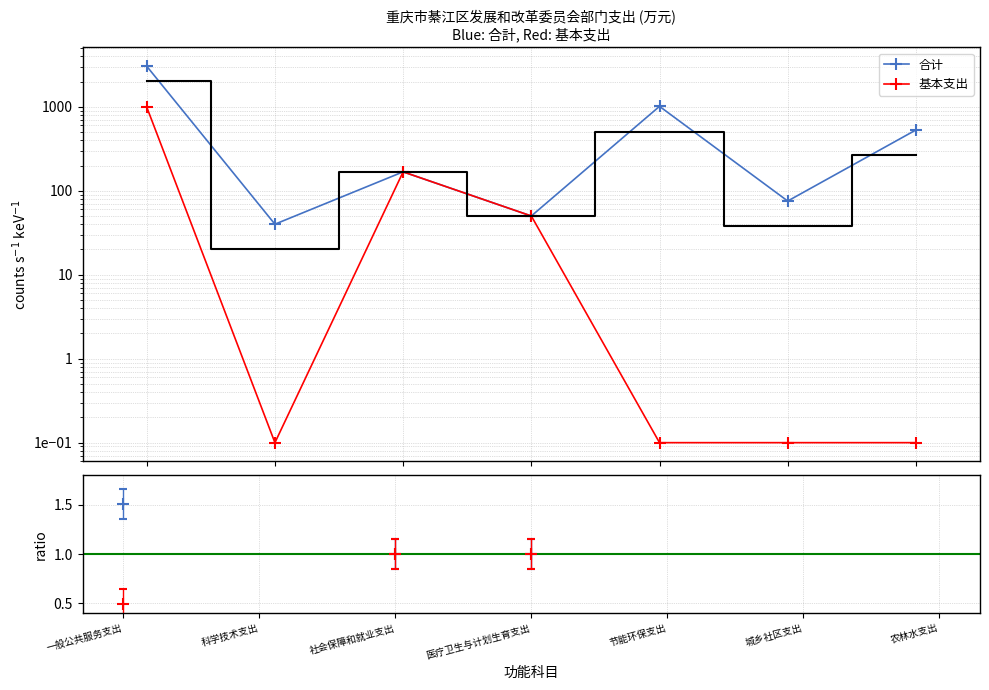

What is the value of the 合计 point at the 6th from the left?

75.5